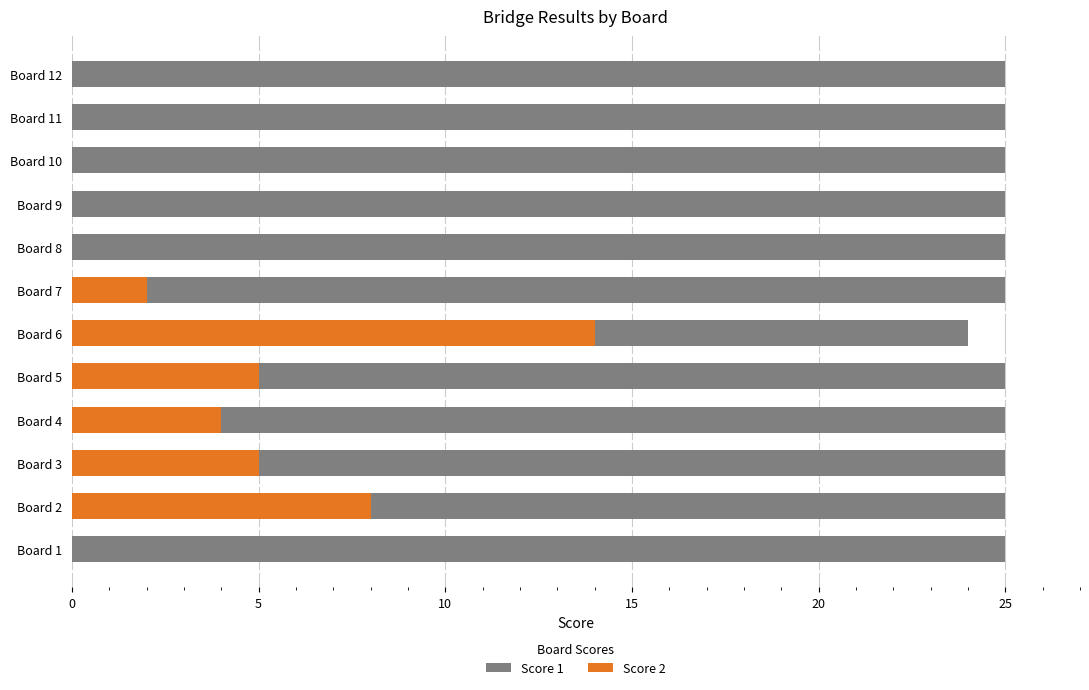

List the series in order of their overall mean, highest first.

Score 1, Score 2